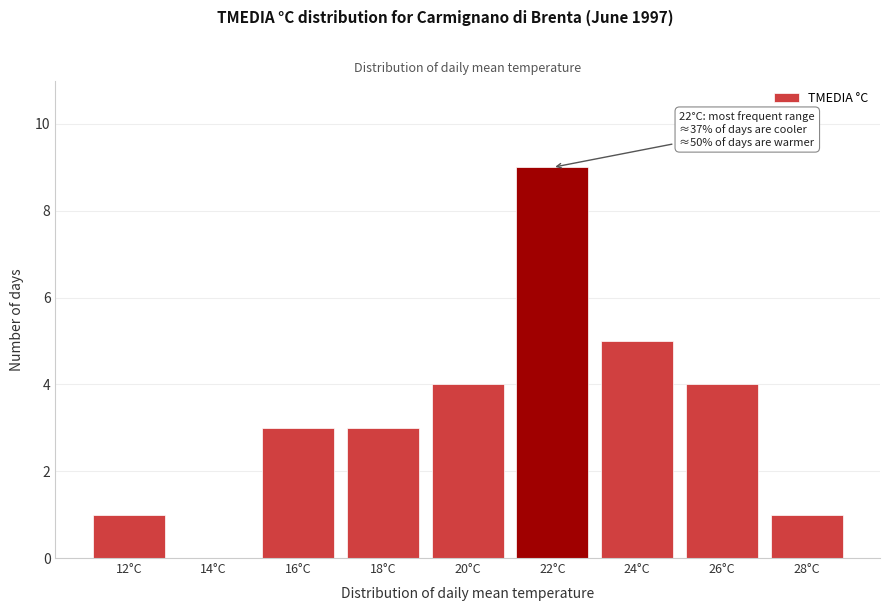

Reading right to left, transcribe all the data shown in this chart.

28°C=1	26°C=4	24°C=5	22°C=9	20°C=4	18°C=3	16°C=3	14°C=0	12°C=1